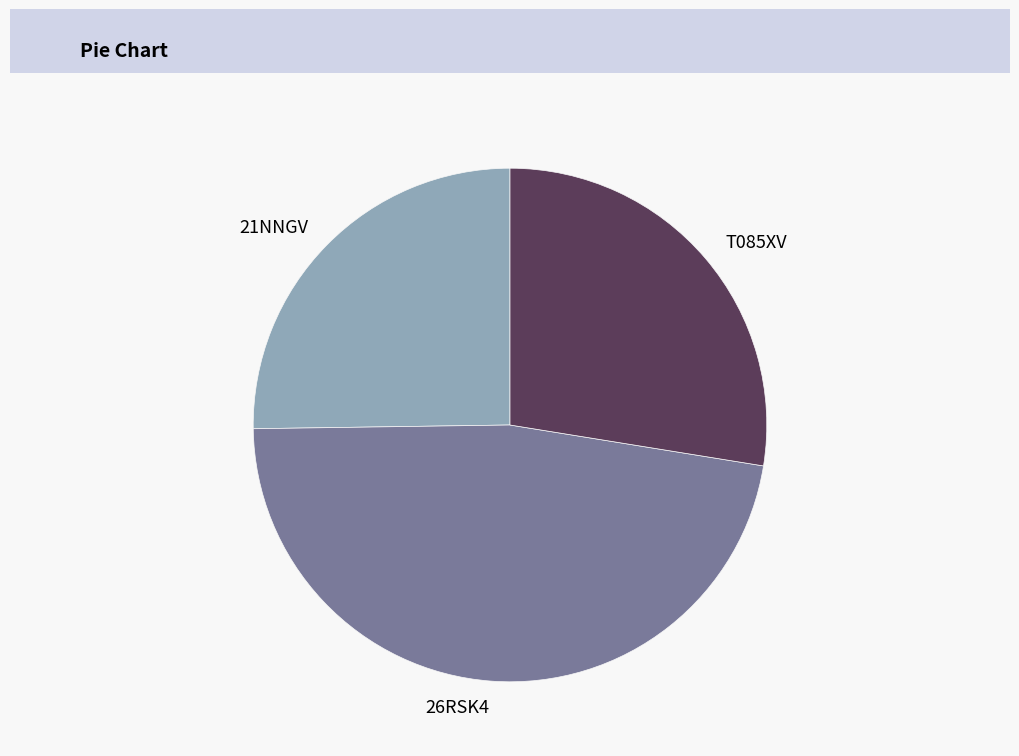

What is the ratio of the value at 26RSK4 to the value at T085XV?

1.7